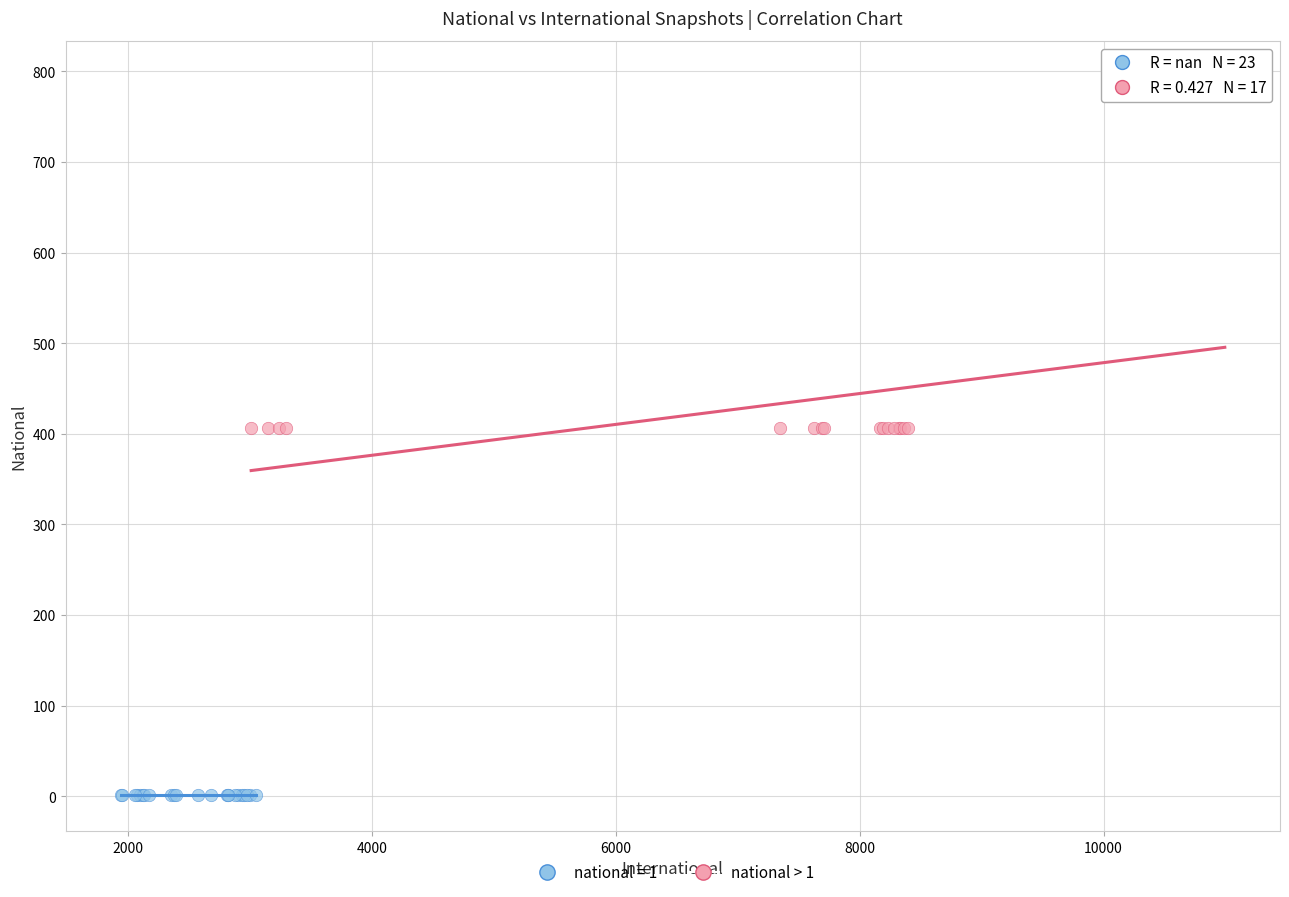

Which series reaches the maximum Y coordinate?

national > 1